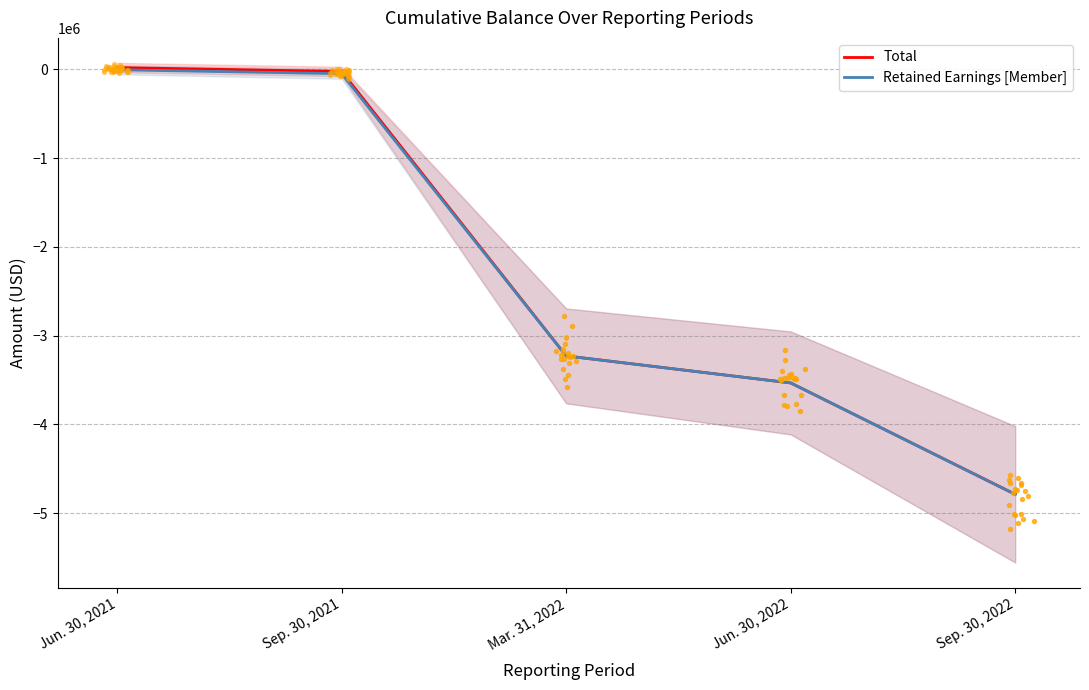

What are all the series names shown in the legend?

Total, Retained Earnings [Member]